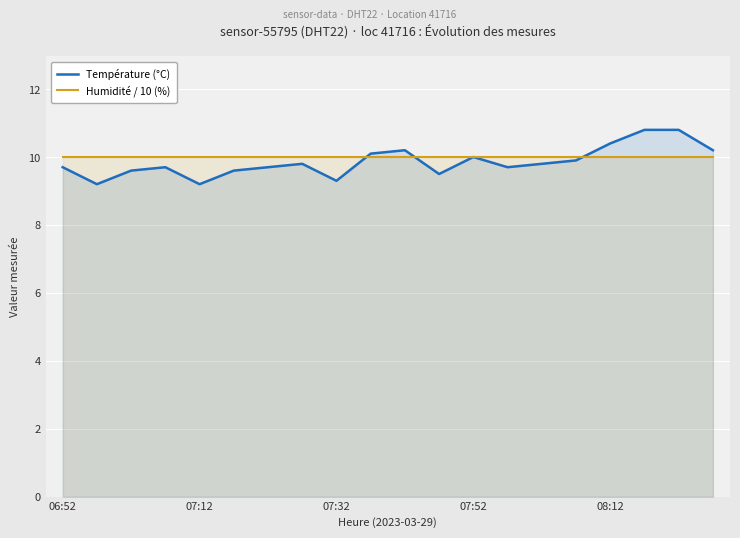

Which series has the largest range (max minus min)?

Température (°C)